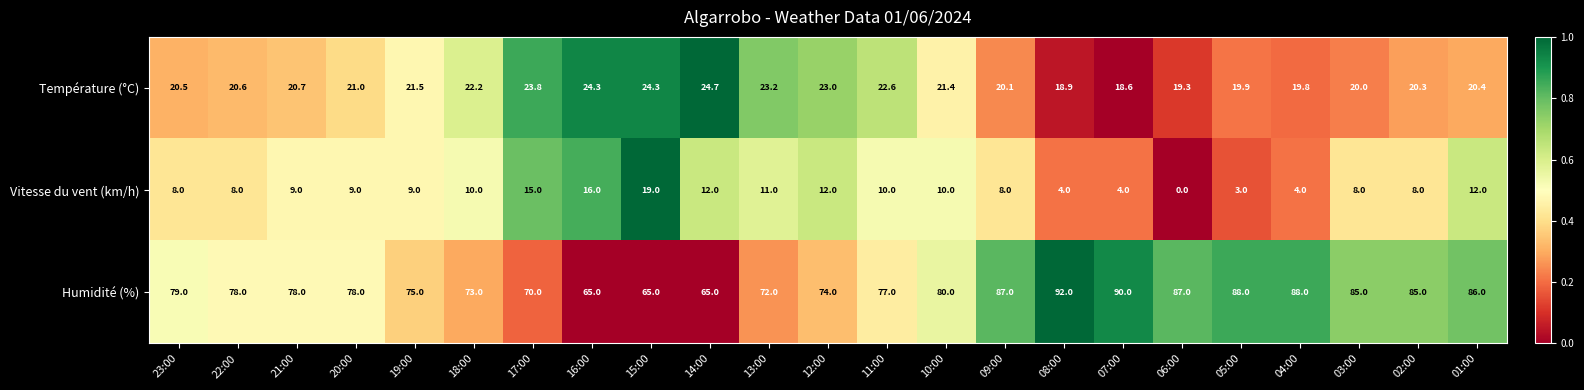

Between 18:00 and 06:00, which series saw the biggest shift?

Humidité (%)